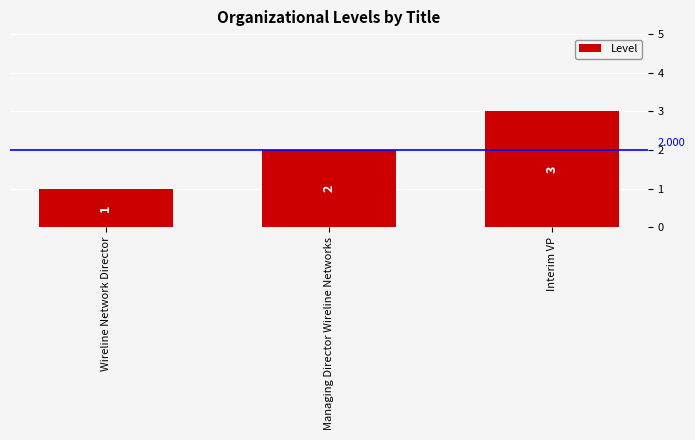

At which label is the value closest to 2?

Managing Director Wireline Networks